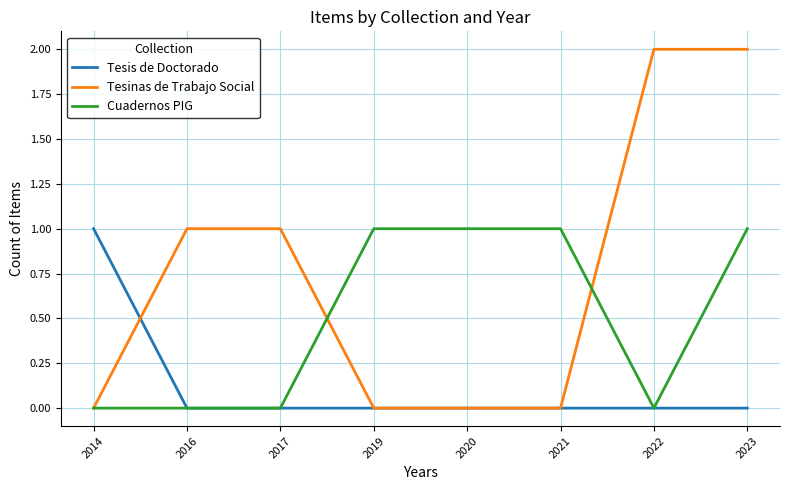

Which series has the largest total across all categories?

Tesinas de Trabajo Social